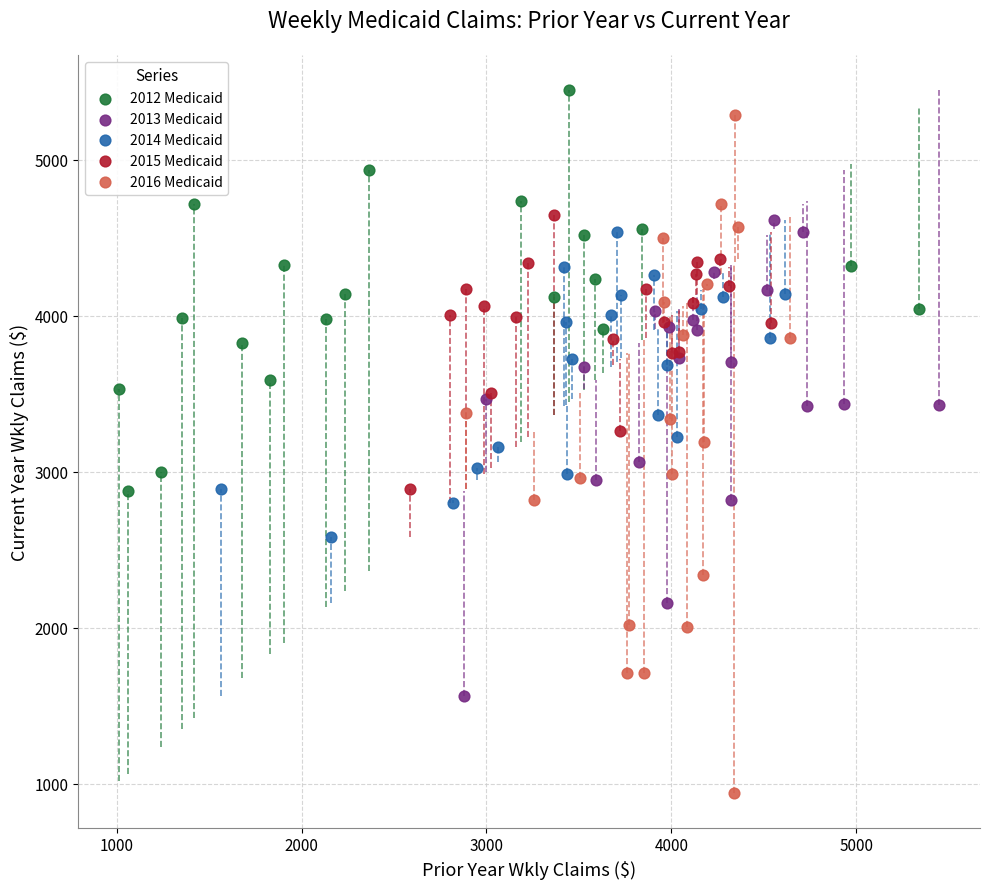

Which series contains the lowest Y value?

2016 Medicaid